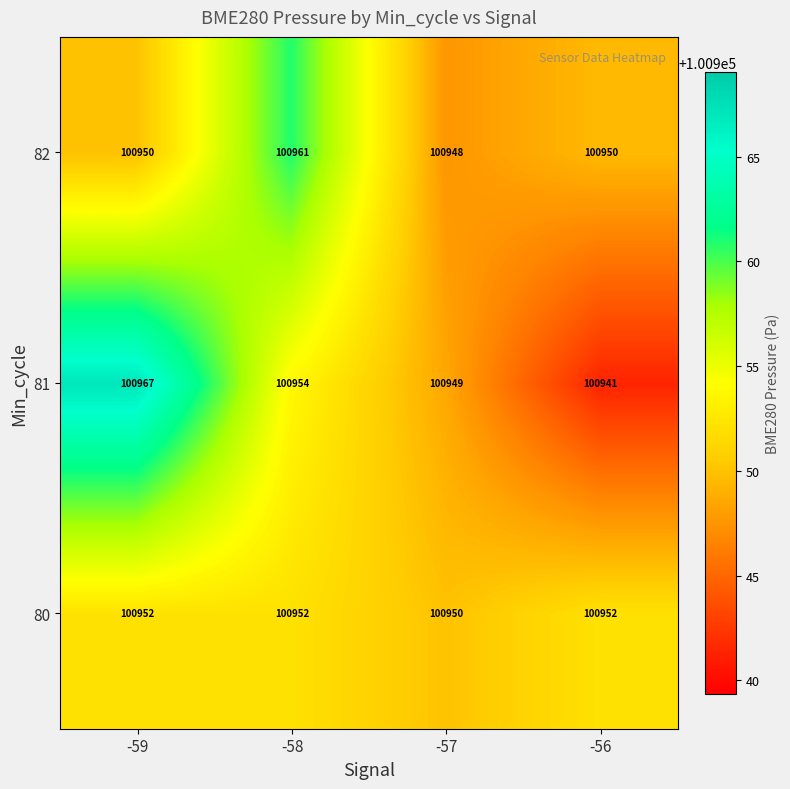

Rank the series by their average value, from lowest to highest.

80, 82, 81